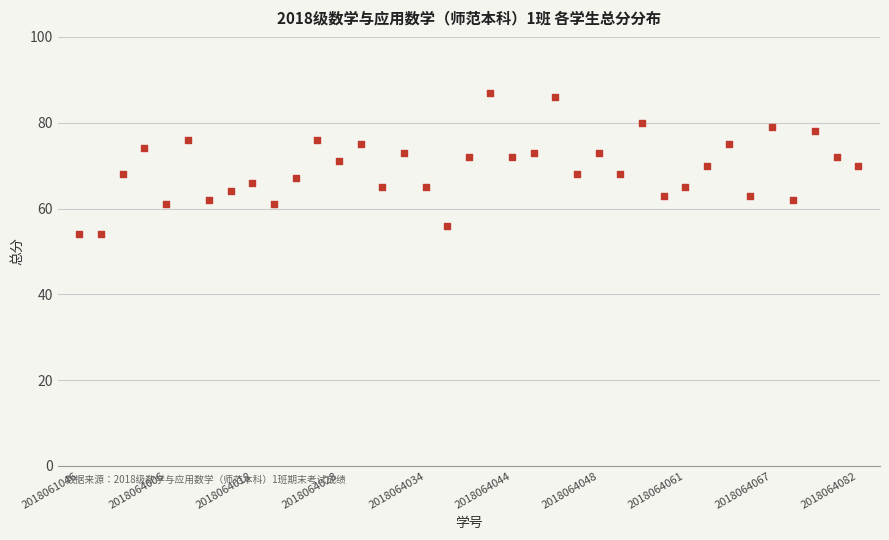

What is the range of Y values (max minus min)?

33